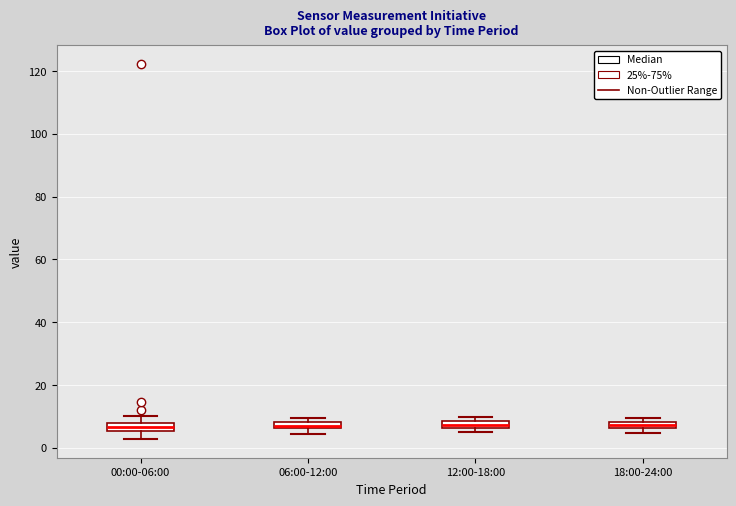

Where is the lower edge of the box for 12:00-18:00 on the y-axis? The values are not printed on the chart, so give them approximately, as read against the axis.

6